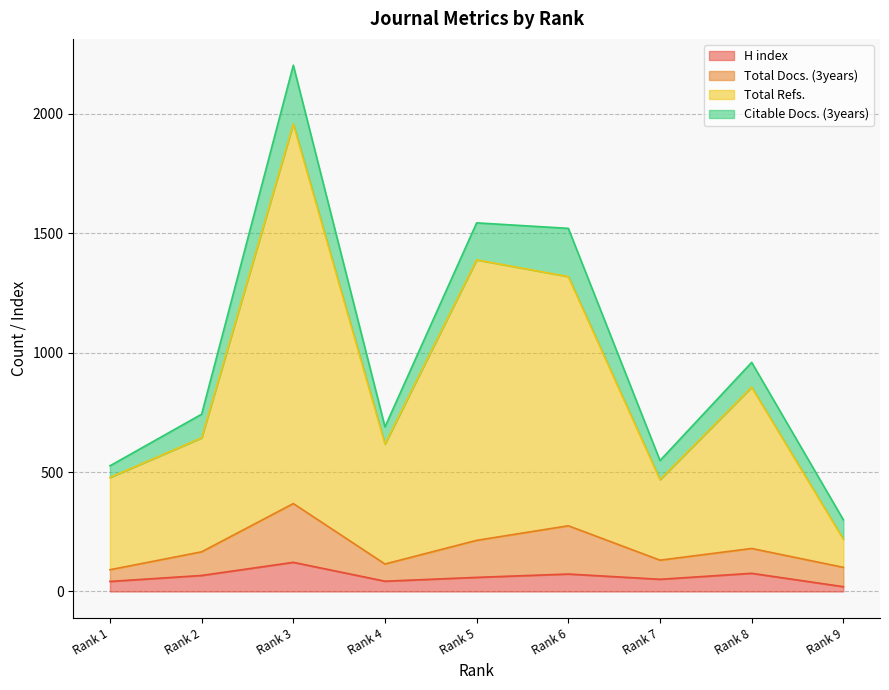

True or false: Total Docs. (3years) and H index cross at least once.

False